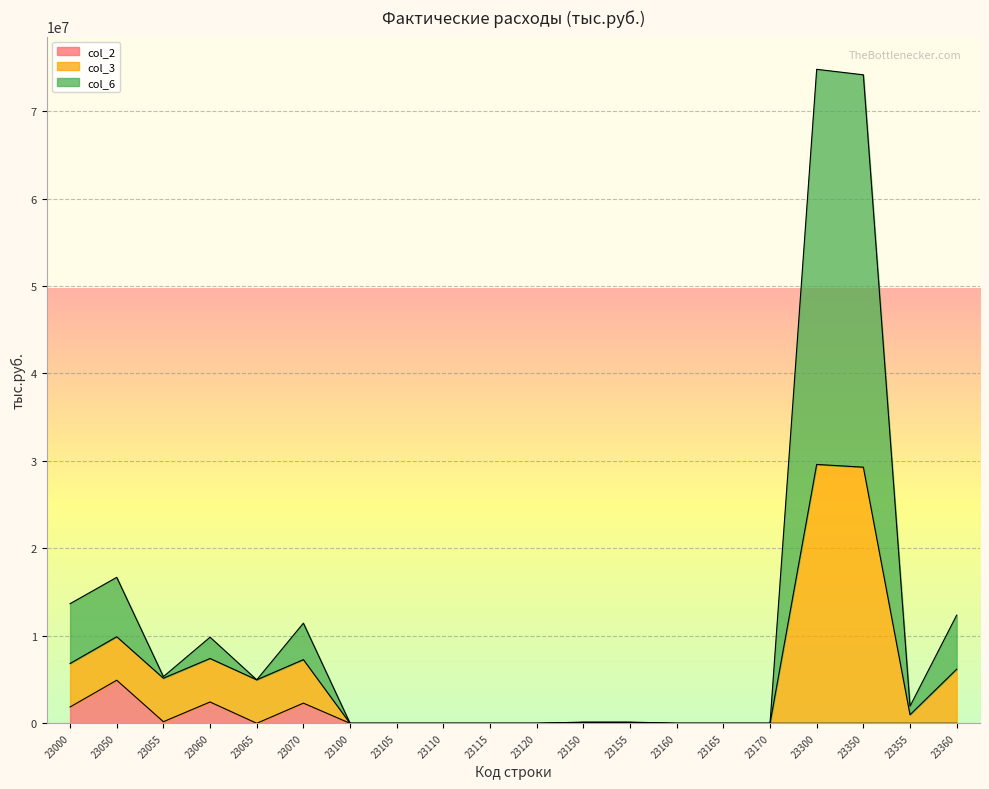

The value of col_2 at 23065 is 0. True or false?

True